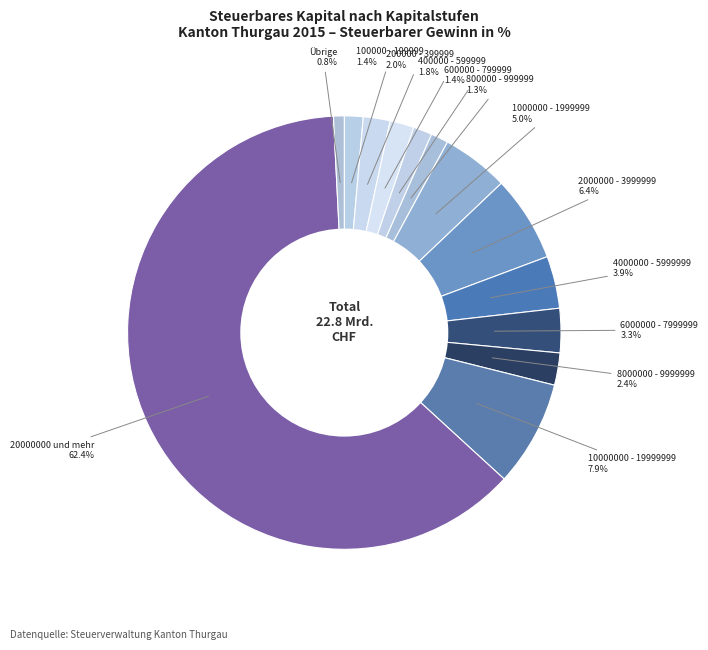

How many segments does this pie chart have?

13